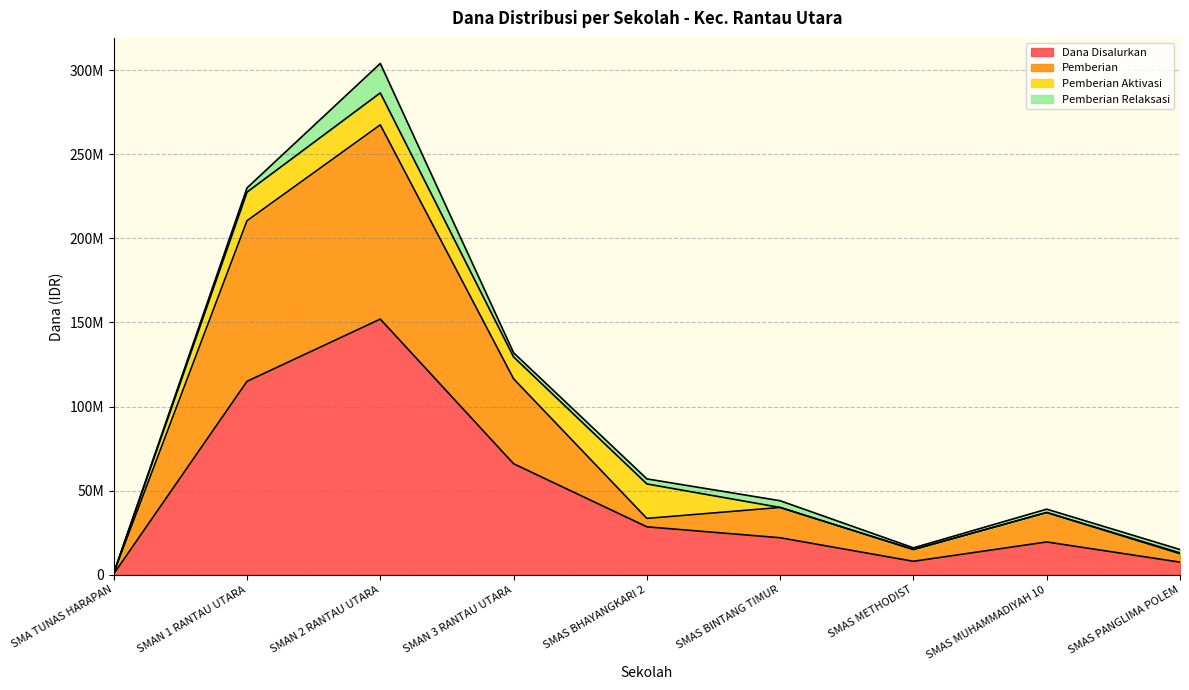

Which has a higher value, SMAS BINTANG TIMUR or SMAN 1 RANTAU UTARA?

SMAN 1 RANTAU UTARA